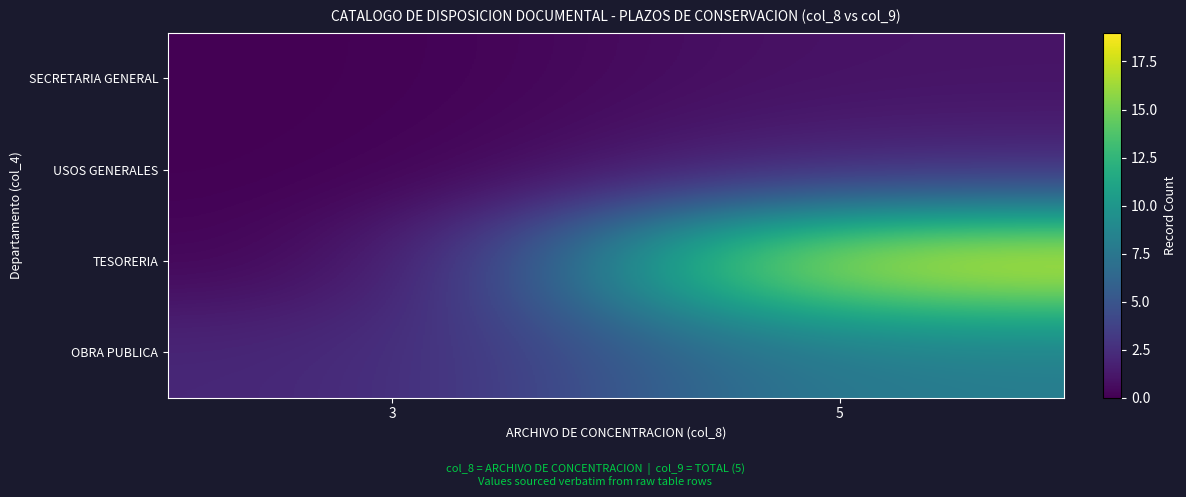

Reading left to right, what are all the values shown in this chart?

SECRETARIA GENERAL: 3=0	5=1
USOS GENERALES: 3=0	5=2
TESORERIA: 3=0	5=19
OBRA PUBLICA: 3=2	5=8